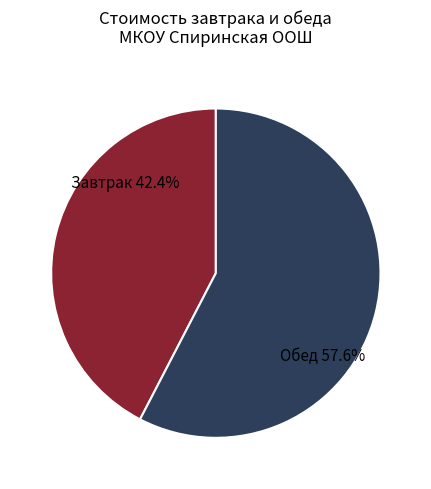

Is there a majority slice in this chart?

Yes